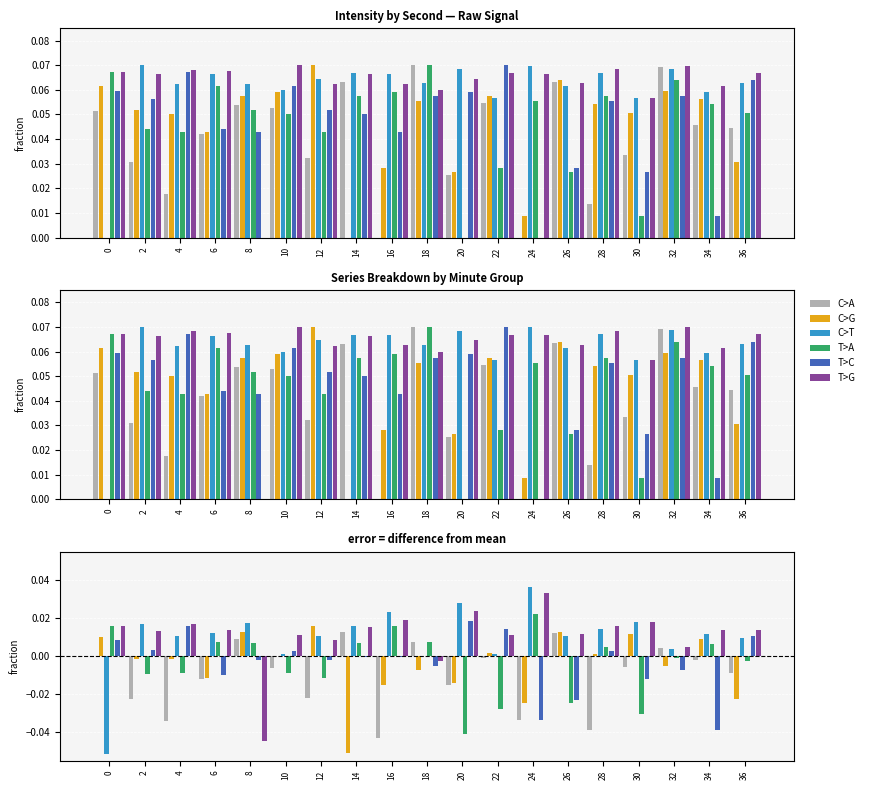

True or false: T>C has a value of -0.0 at 18.

False